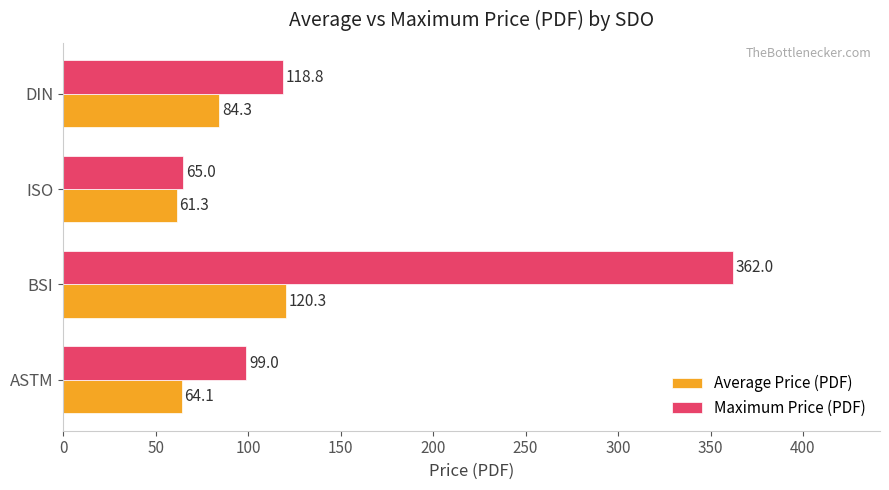

At which label is Maximum Price (PDF) closest to 213?

DIN